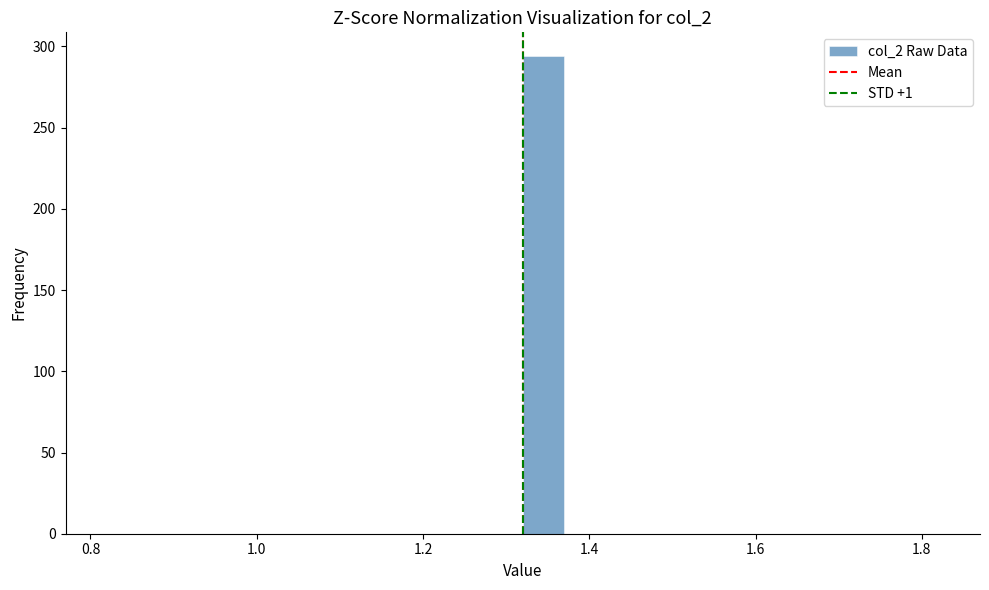

Read against the x-axis, roughly where is the centre of the tallest bar?

1.34